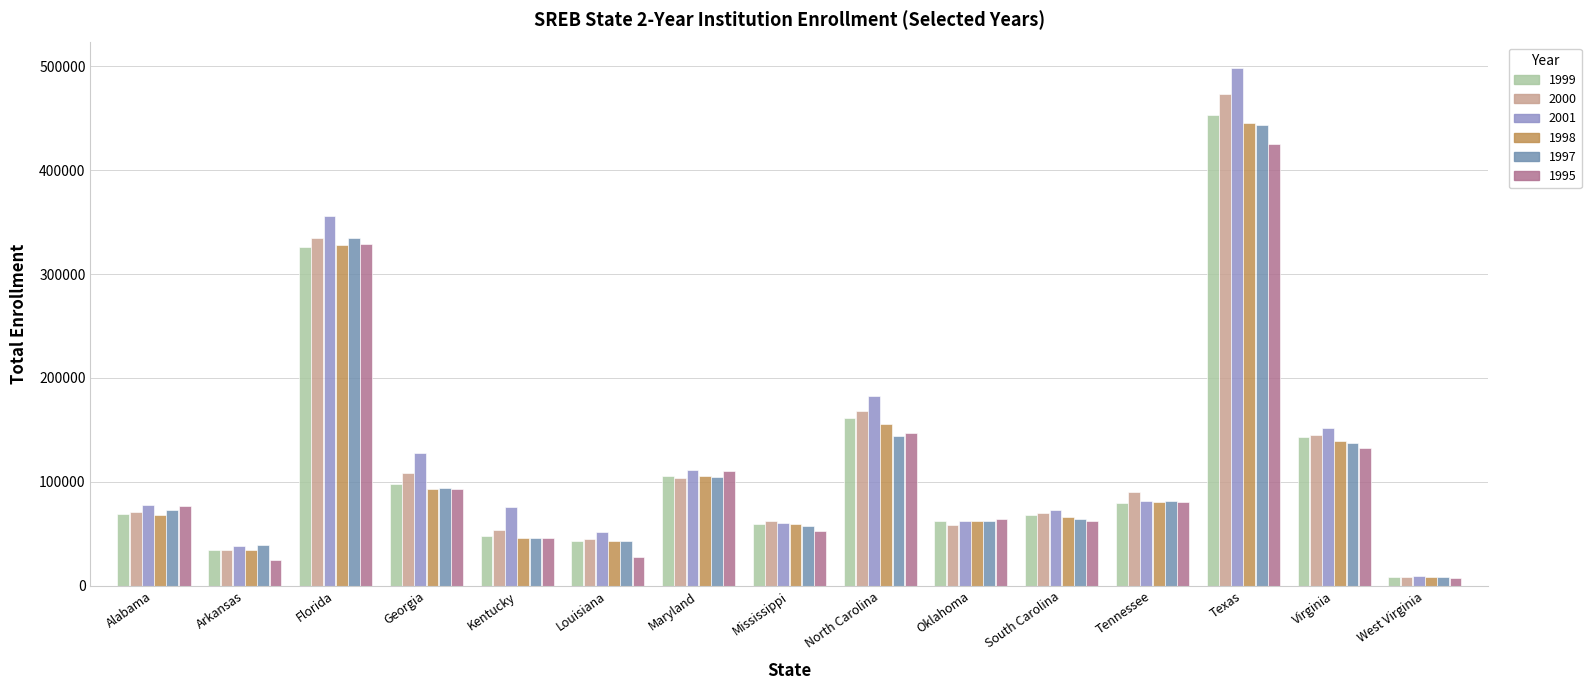

Is it true that 1997 equals 81697 at Tennessee?

True